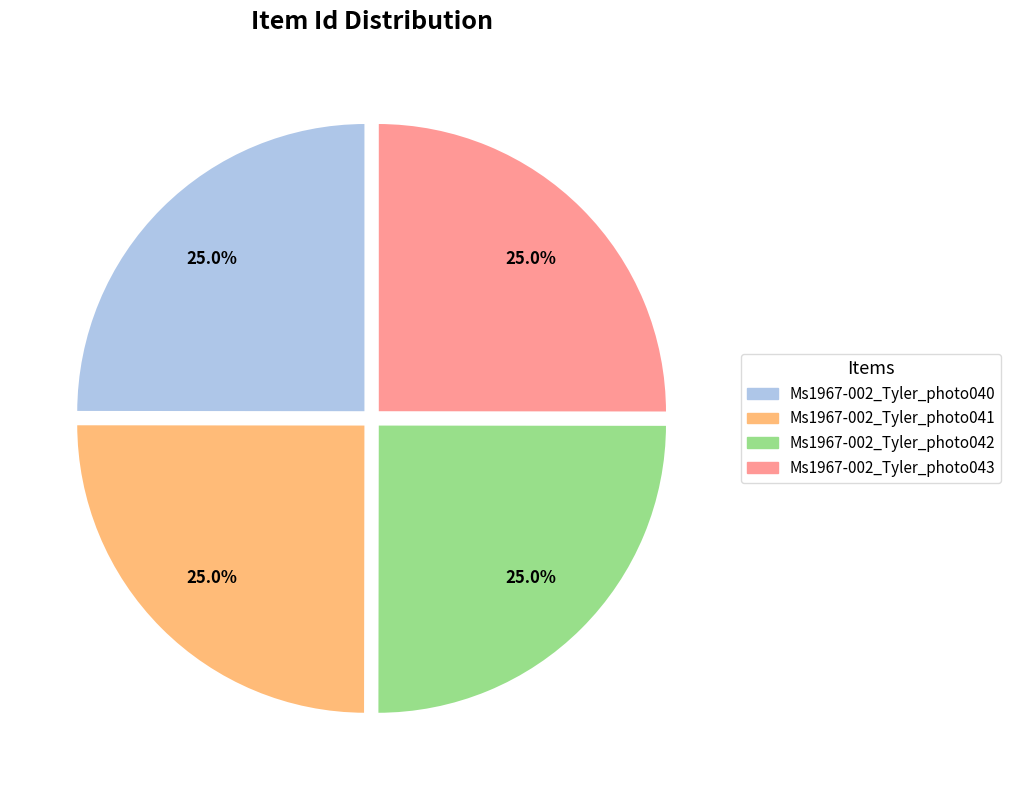

To the nearest percent, what is the average slice percentage?

25%